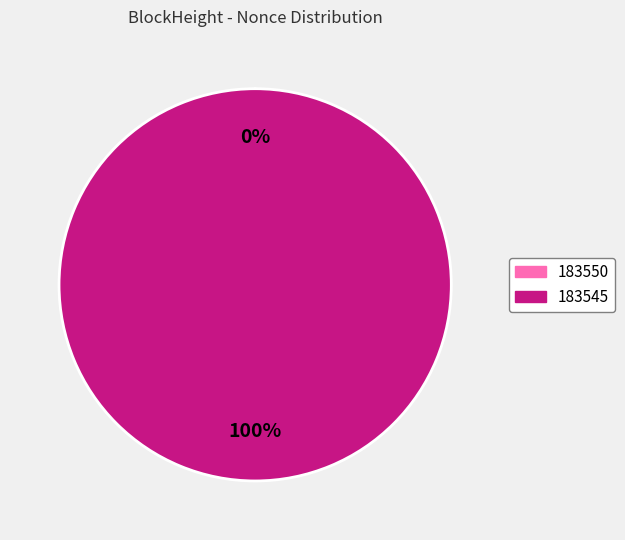

Which slice is the largest?

183545